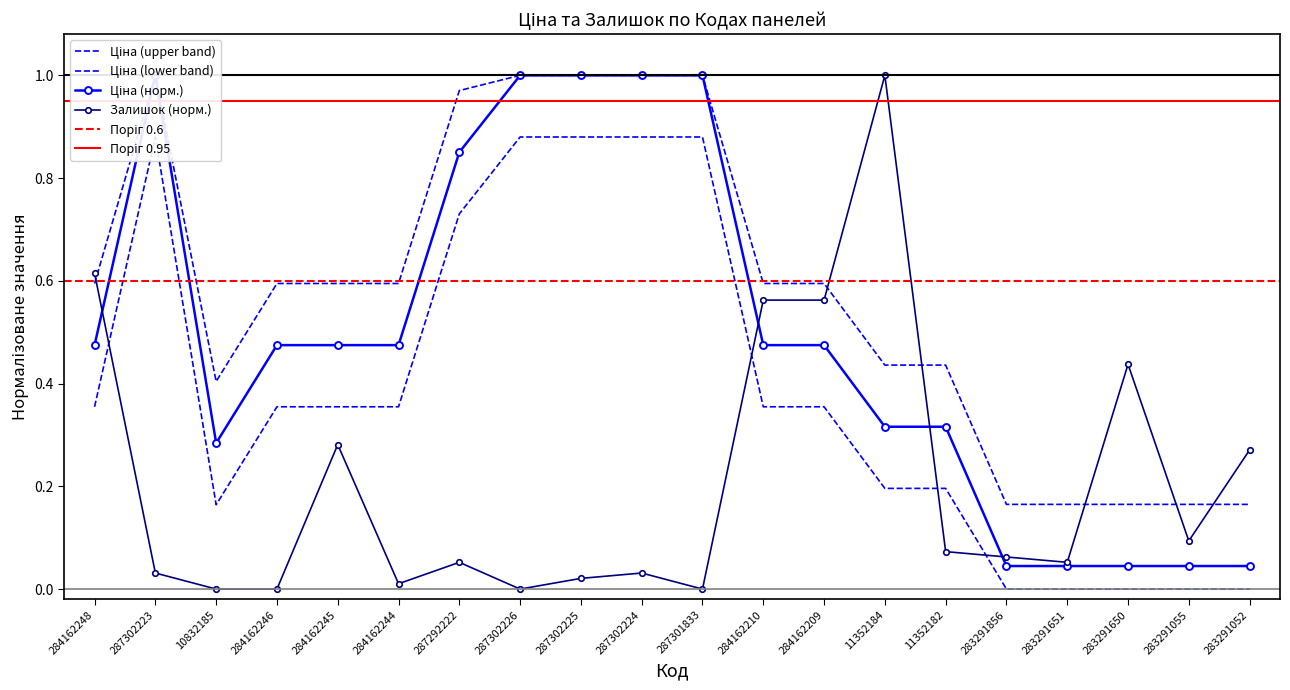

At which label is Доп. ціна closest to 0?

283291856